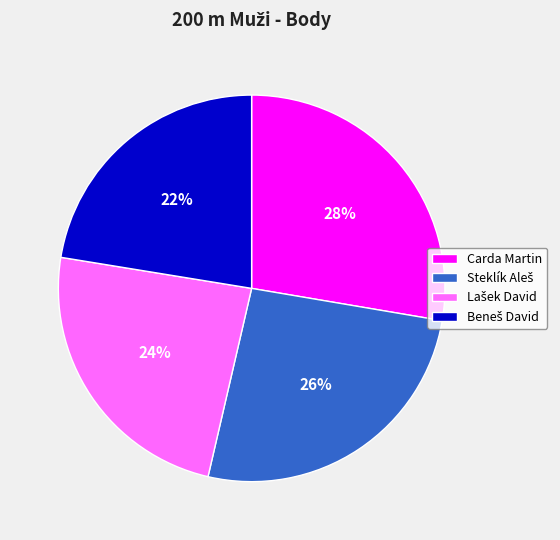

Which slice is the largest?

Carda Martin